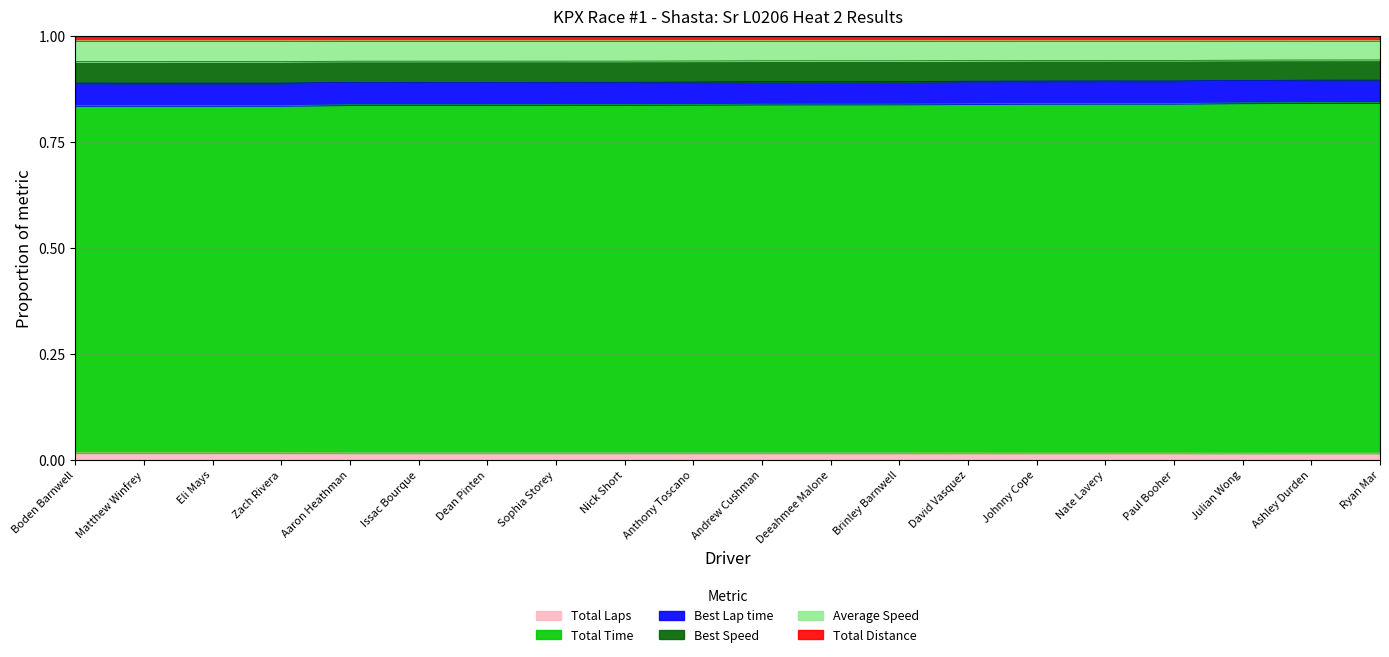

Count the number of categories in the chart.

20